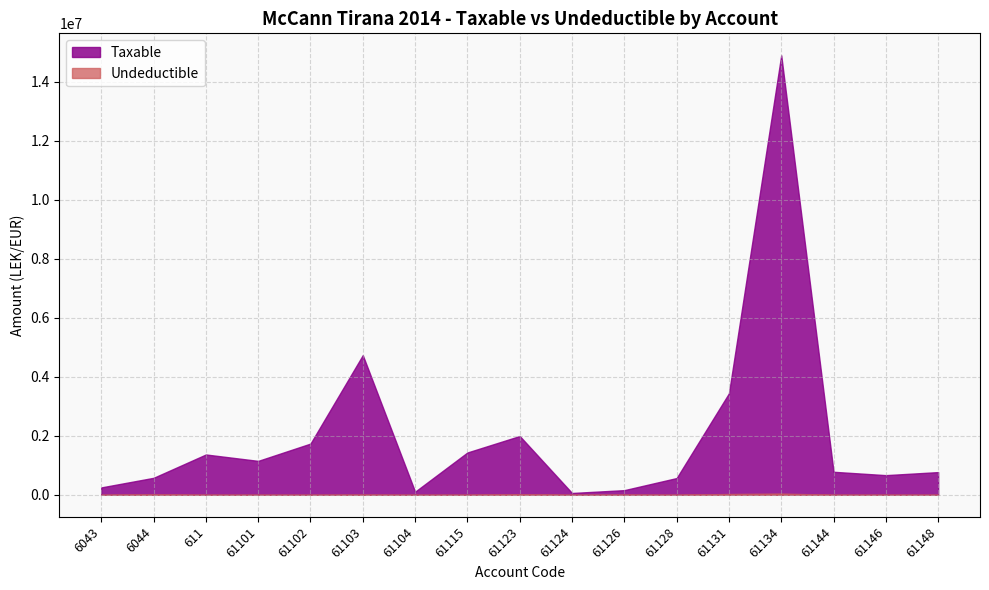

Rank the categories by Undeductible value from highest to lowest.

61134, 61131, 61123, 6044, 61126, 61103, 61115, 6043, 611, 61101, 61102, 61104, 61124, 61128, 61144, 61146, 61148